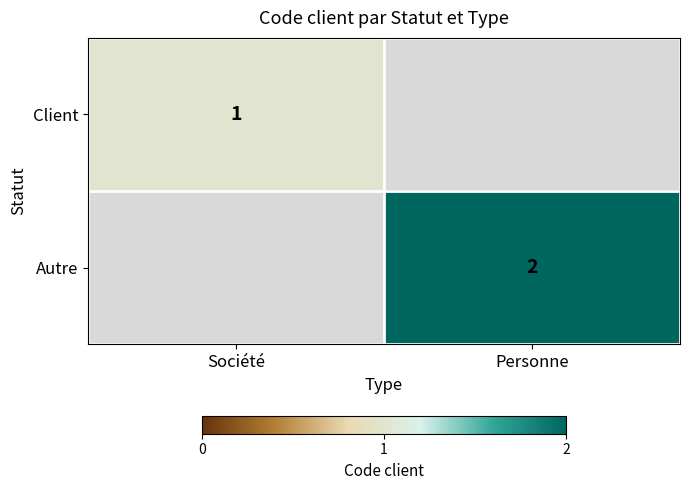

The value of Autre at Personne is 2. True or false?

True